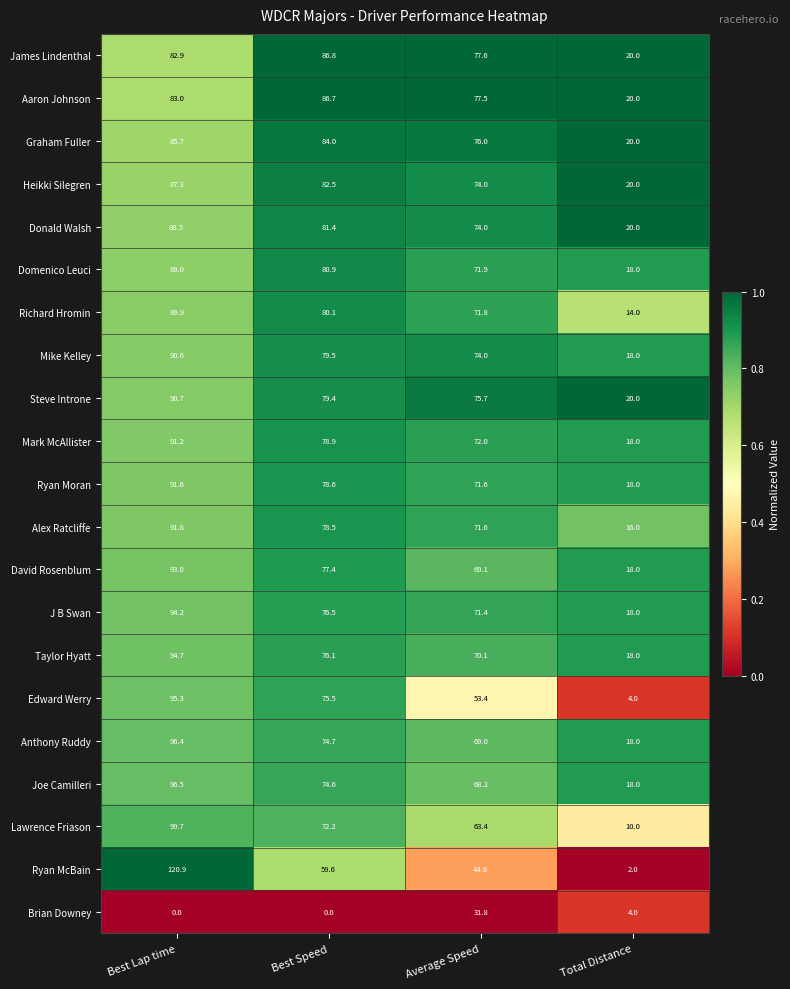

Between Best Speed and Average Speed, which series saw the biggest shift?

Brian Downey